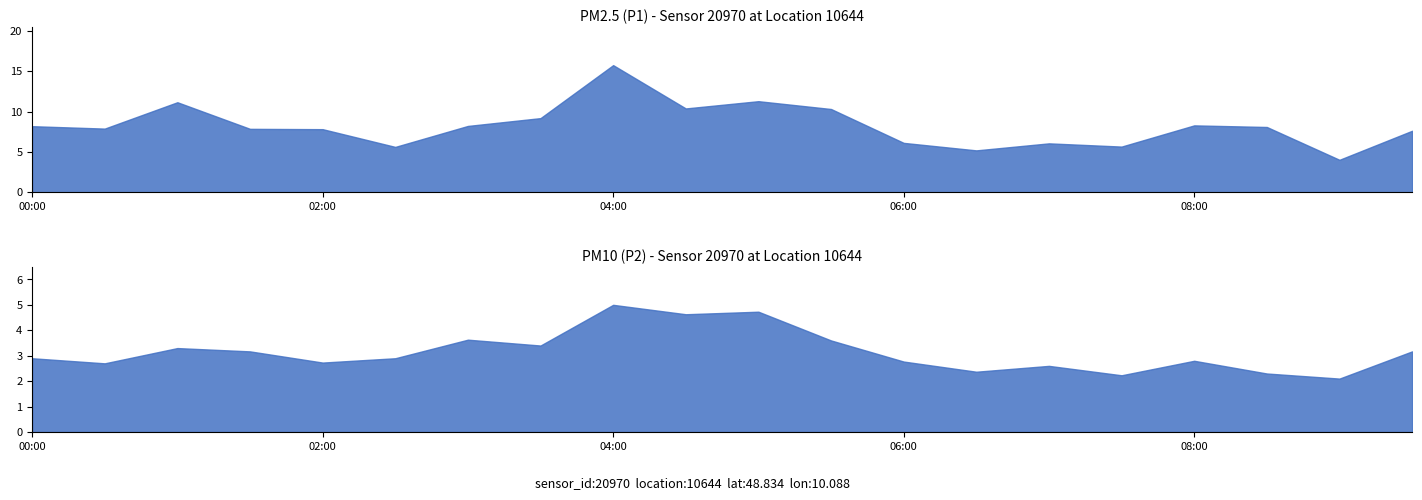

True or false: P1 and P2 cross at least once.

False